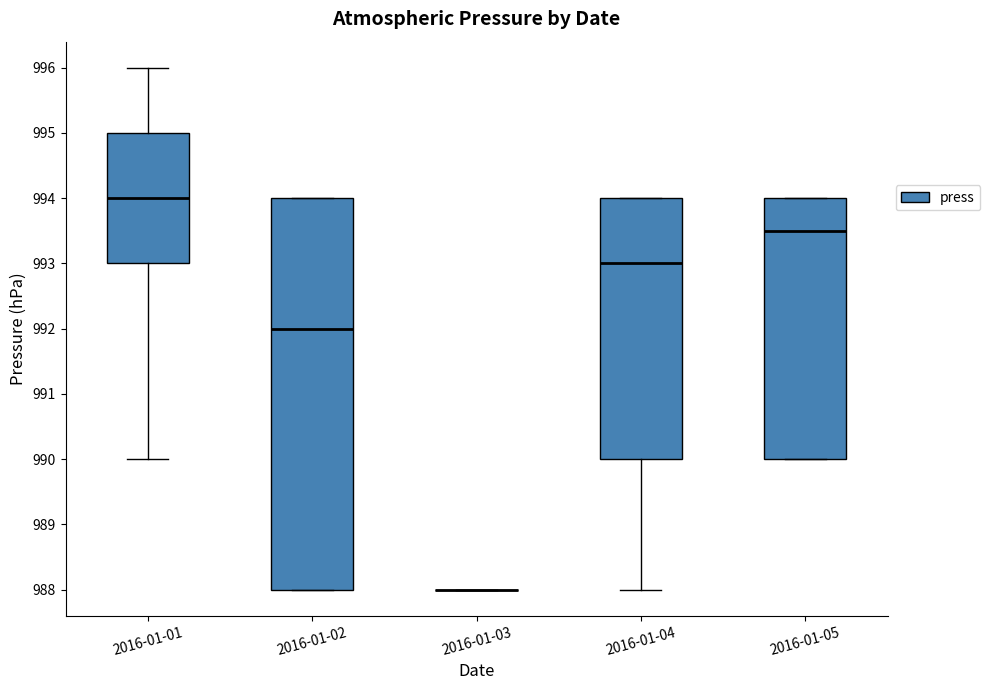

Reading left to right, transcribe this box plot: for each box, give where its median line is, the range the box spans, and where its two whiskers end, as read against the y-axis. The values are not printed on the chart, so give them approximately, as read against the axis.

2016-01-01: median 994.0, box 993.0 to 995.0, whiskers 990.0 to 996.0
2016-01-02: median 992.0, box 988.0 to 994.0, whiskers 988.0 to 994.0
2016-01-03: box collapsed to a line at 988.0, whiskers 988.0 to 988.0
2016-01-04: median 993.0, box 990.0 to 994.0, whiskers 988.0 to 994.0
2016-01-05: median 993.5, box 990.0 to 994.0, whiskers 990.0 to 994.0